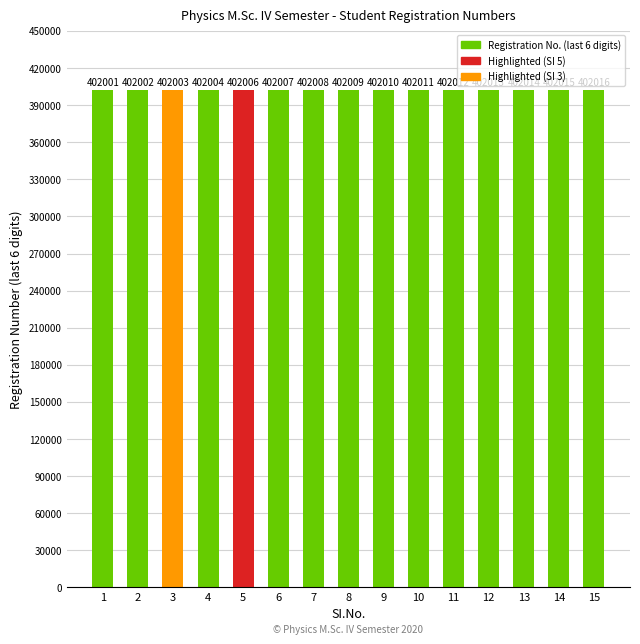

Rank the categories by value from lowest to highest.

1, 2, 3, 4, 5, 6, 7, 8, 9, 10, 11, 12, 13, 14, 15